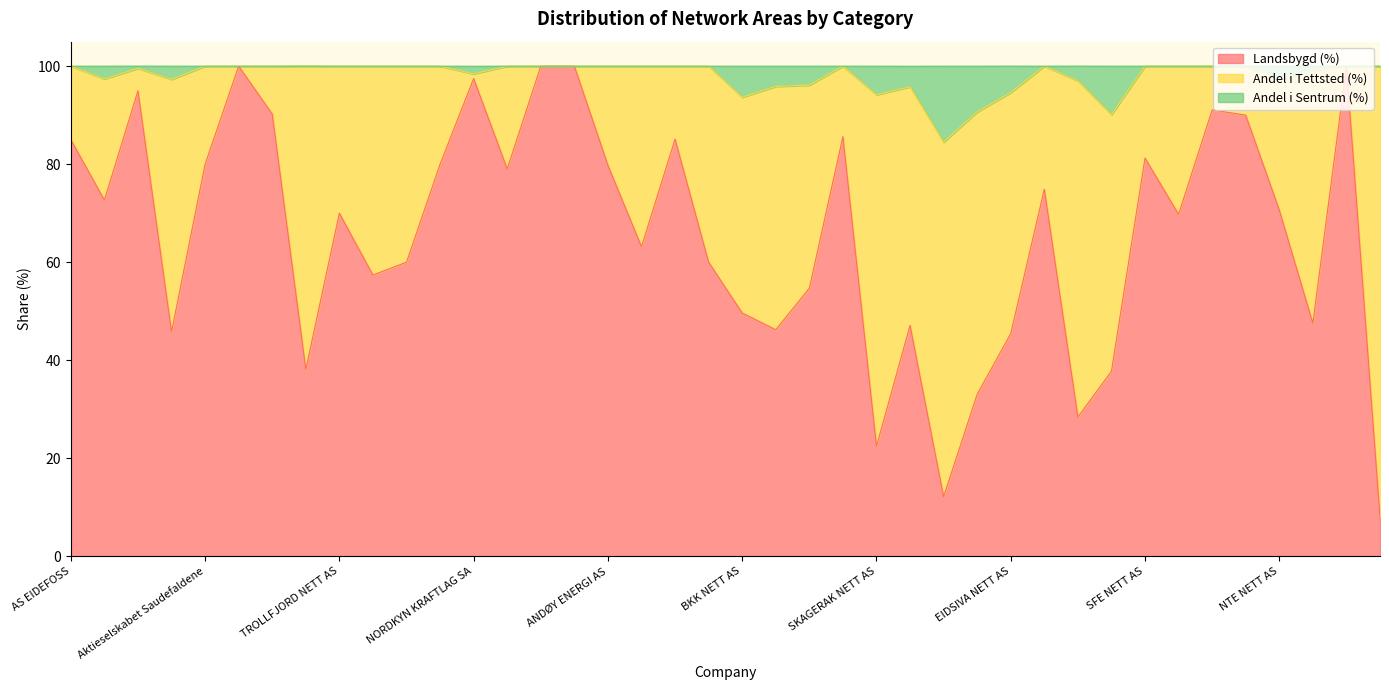

What is the label of the 40th point from the left?

HERØYA NETT AS